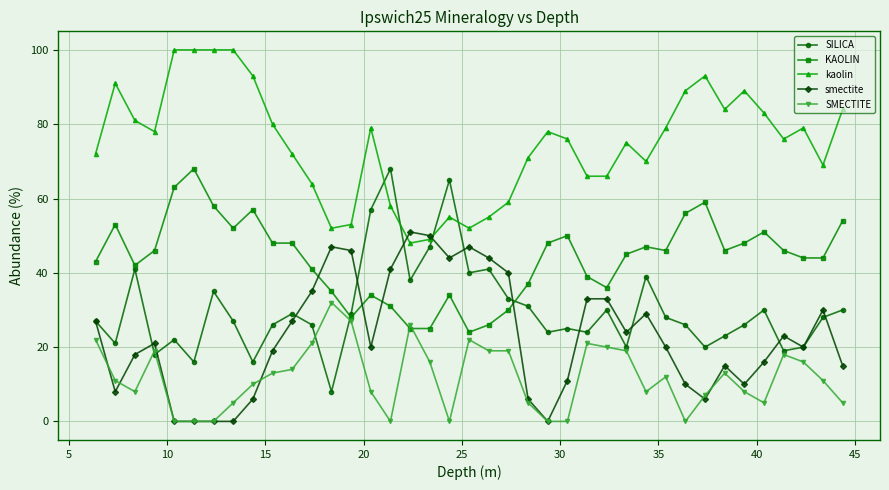

At how many categories does at least one series exceed 85?

9